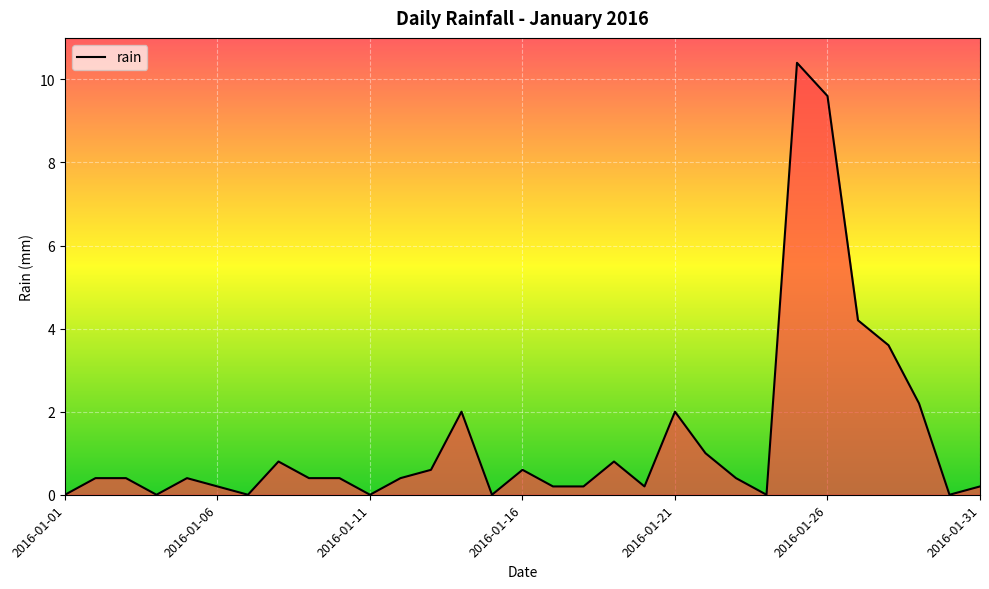

What is the maximum value shown in the chart?

10.4